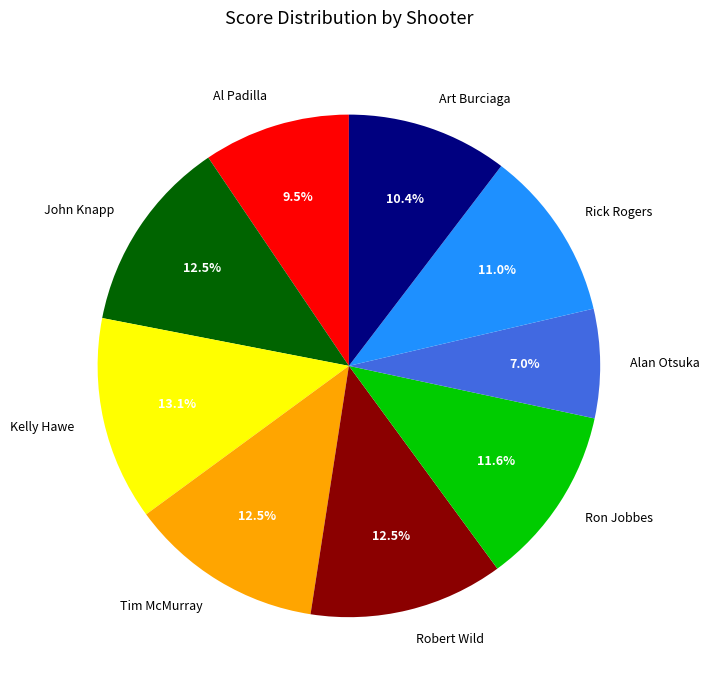

What percentage is the Rick Rogers slice, to the nearest percent?

11%